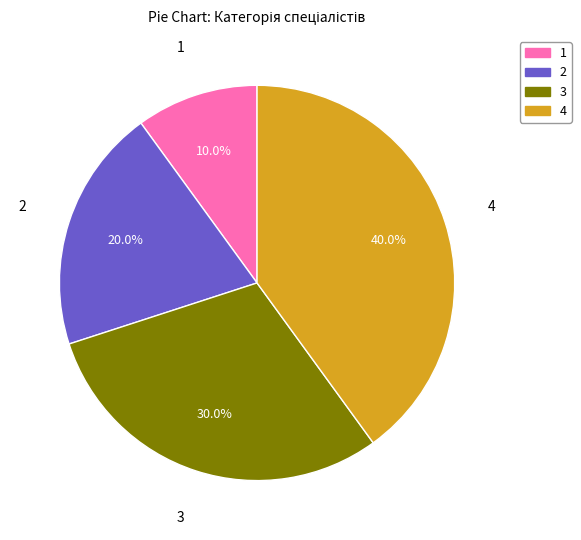

Does any single category account for the majority?

No